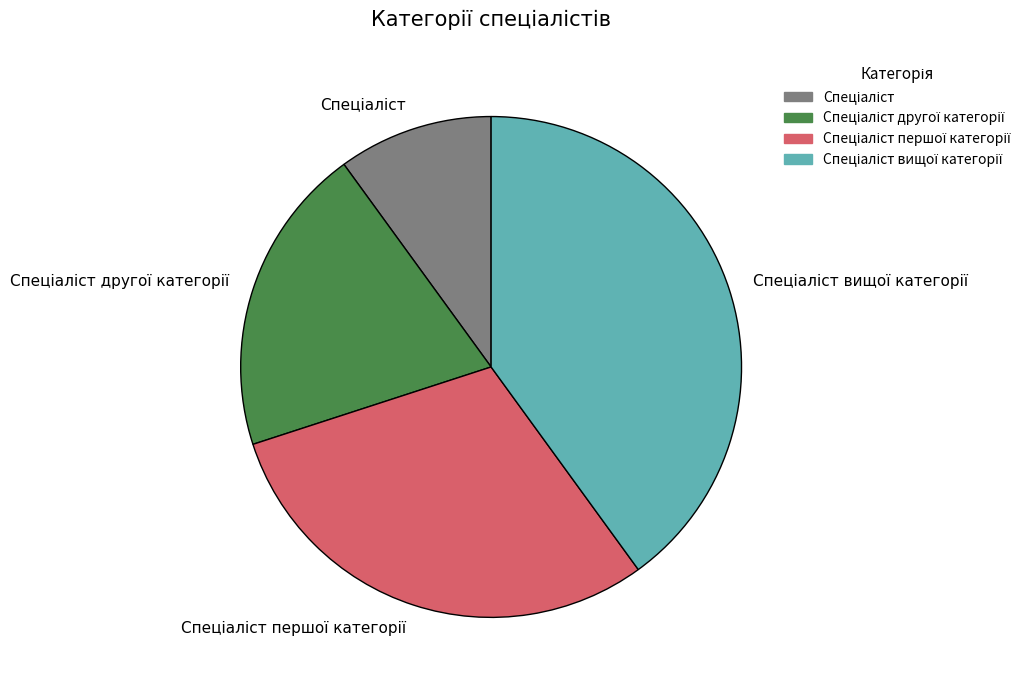

Does any single category account for the majority?

No